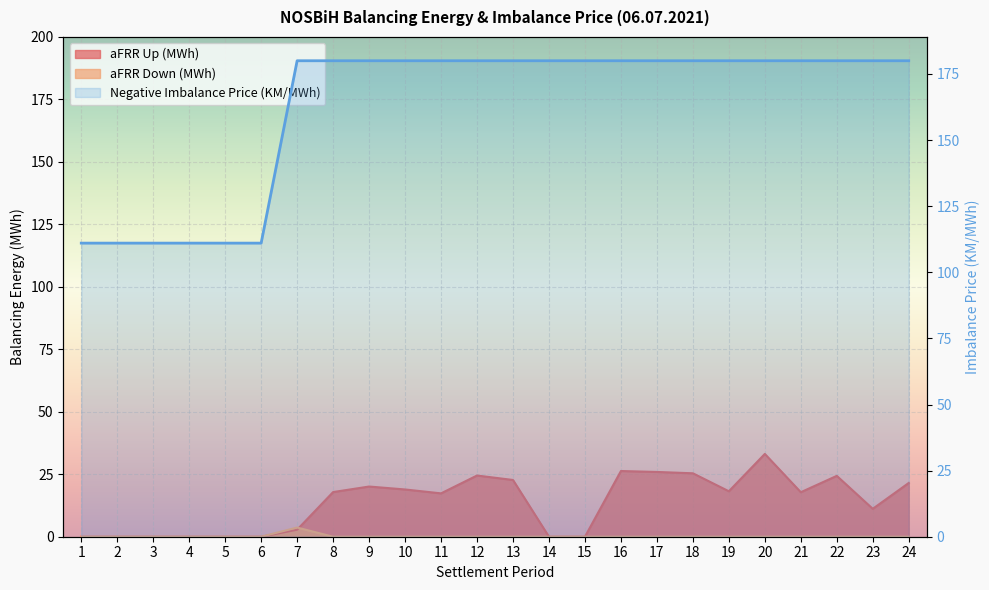

Reading right to left, transcribe all the data shown in this chart.

aFRR Up (MWh): 21.5	11.2	24.4	17.8	33.1	18.2	25.4	25.9	26.3	0.0	0.0	22.7	24.5	17.4	18.9	20.1	17.9	2.8	0.0	0.0	0.0	0.0	0.0	0.0
aFRR Down (MWh): 0.0	0.0	0.0	0.0	0.0	0.0	0.0	0.0	0.0	0.0	0.0	0.0	0.0	0.0	0.0	0.0	0.0	3.7	0.0	0.0	0.0	0.0	0.0	0.0
Negative Imbalance Price (KM/MWh): 180.0	180.0	180.0	180.0	180.0	180.0	180.0	180.0	180.0	180.0	180.0	180.0	180.0	180.0	180.0	180.0	180.0	180.0	111.0	111.0	111.0	111.0	111.0	111.0